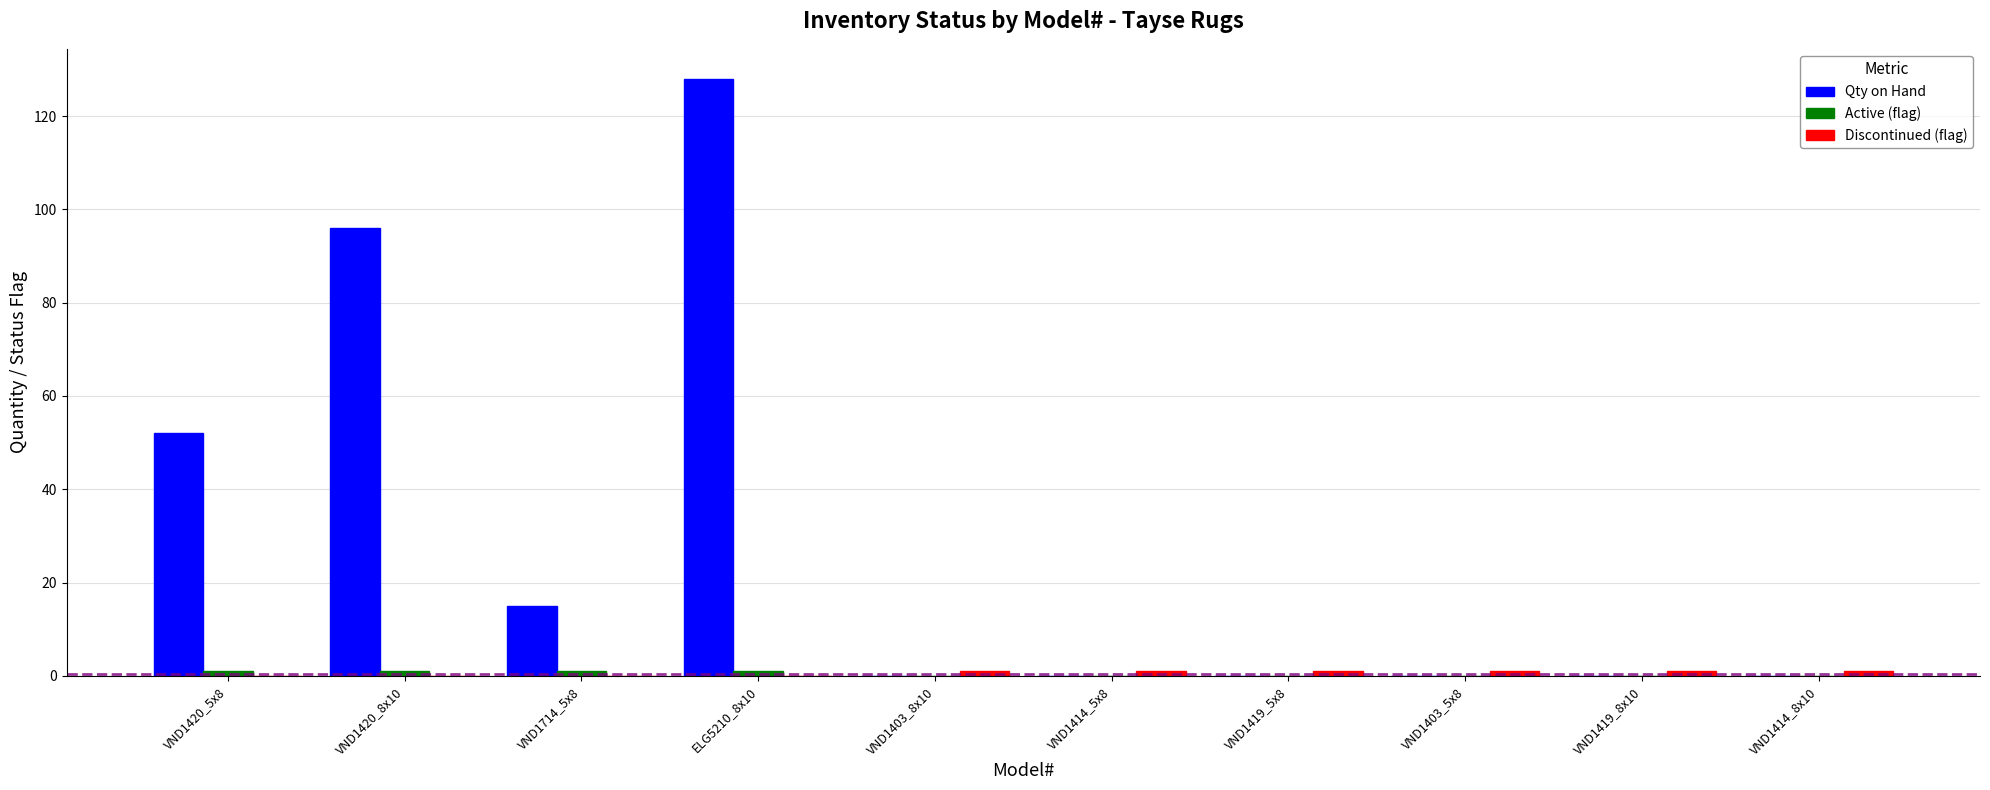

At which category does the chart reach its peak across all series?

ELG5210_8x10